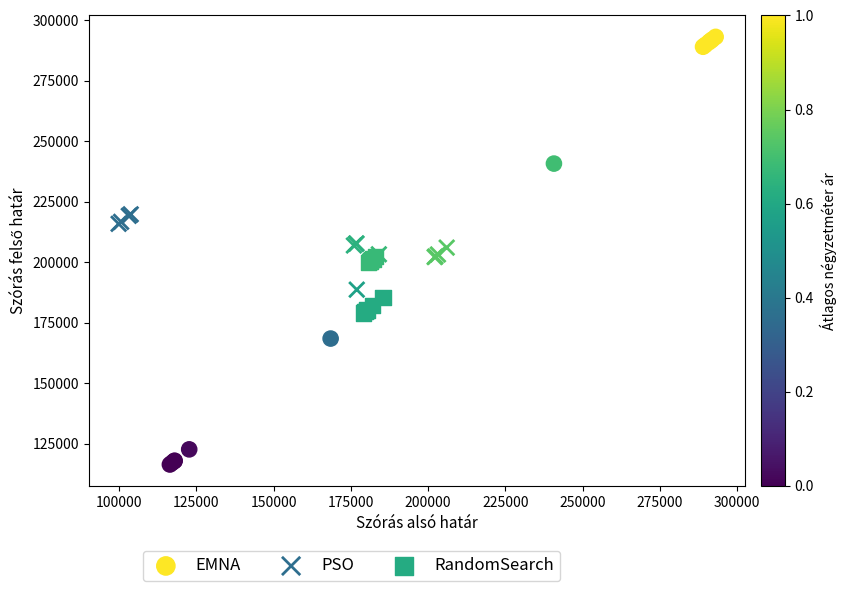

Which series has the largest Y range (max minus min)?

EMNA